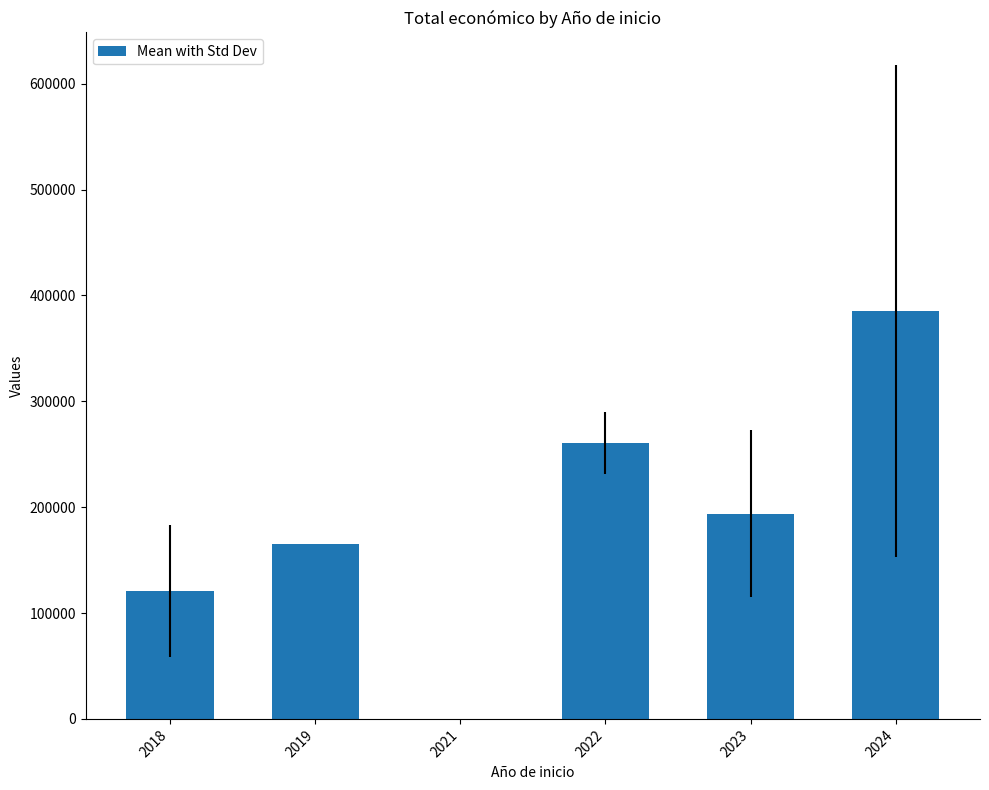

Reading right to left, list all the values displayed in this chart.

2024=385421.3	2023=193933.9	2022=260739.0	2021=0.0	2019=164995.0	2018=120820.0